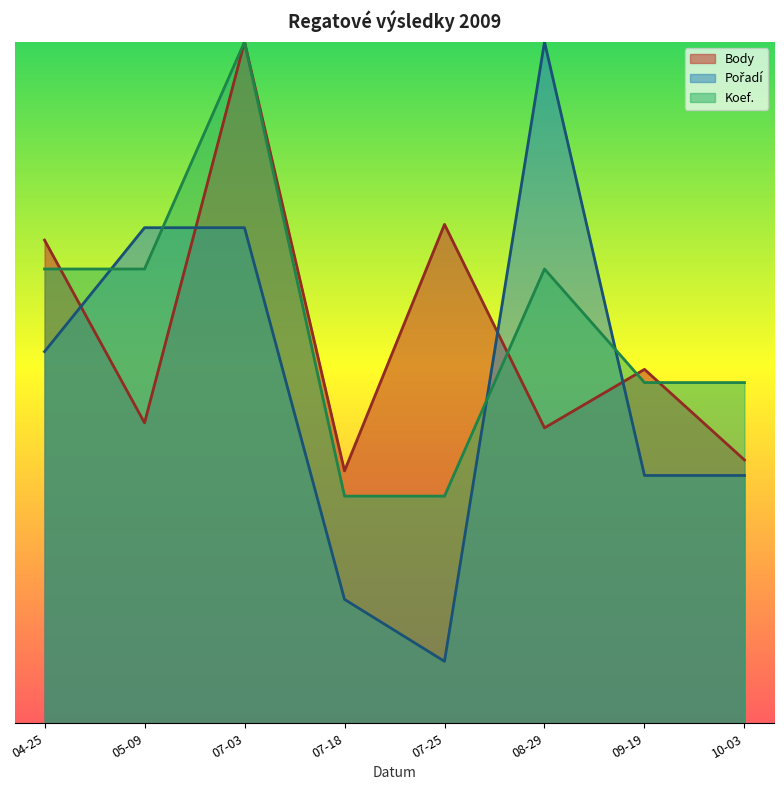

Is the value of Body at 10-03 greater than the value of Koef. at 08-29?

No